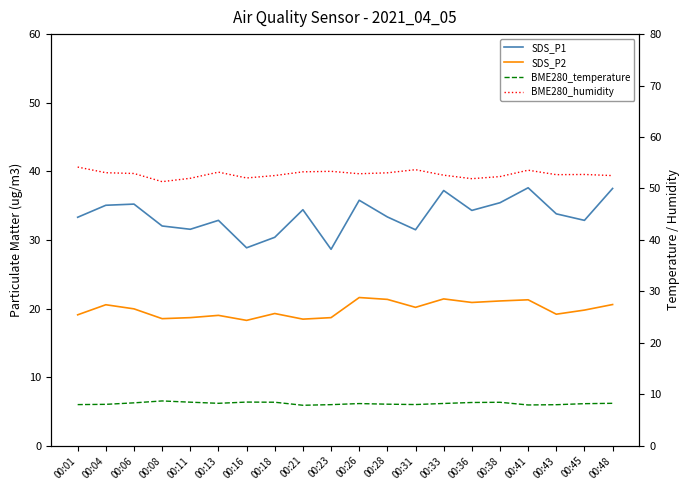

At which label is SDS_P1 closest to 33?

00:13